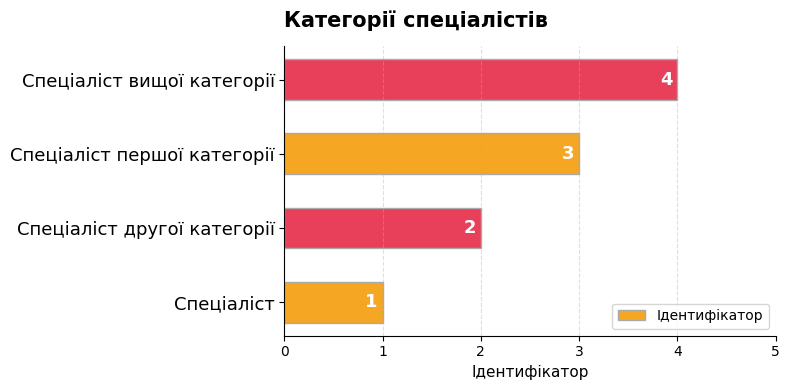

What is the difference between the second highest and minimum values?

2